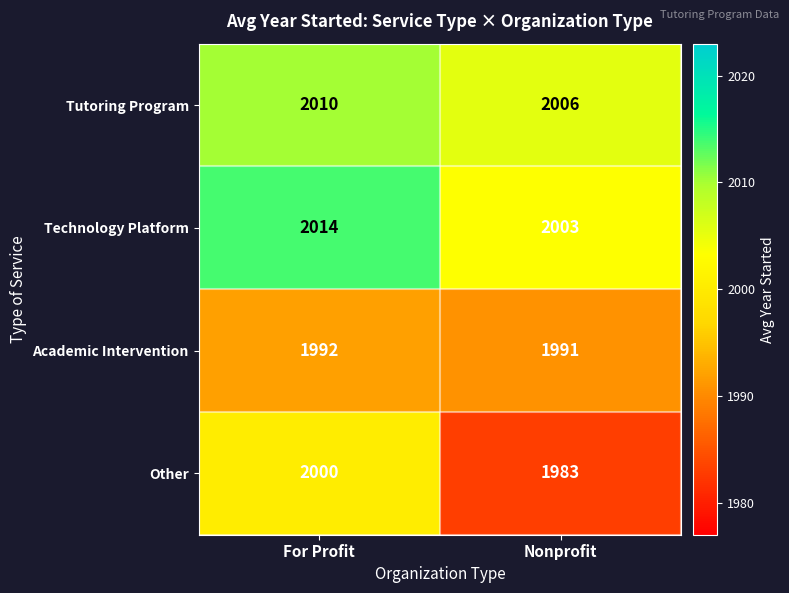

Which series has the widest spread of values?

Other